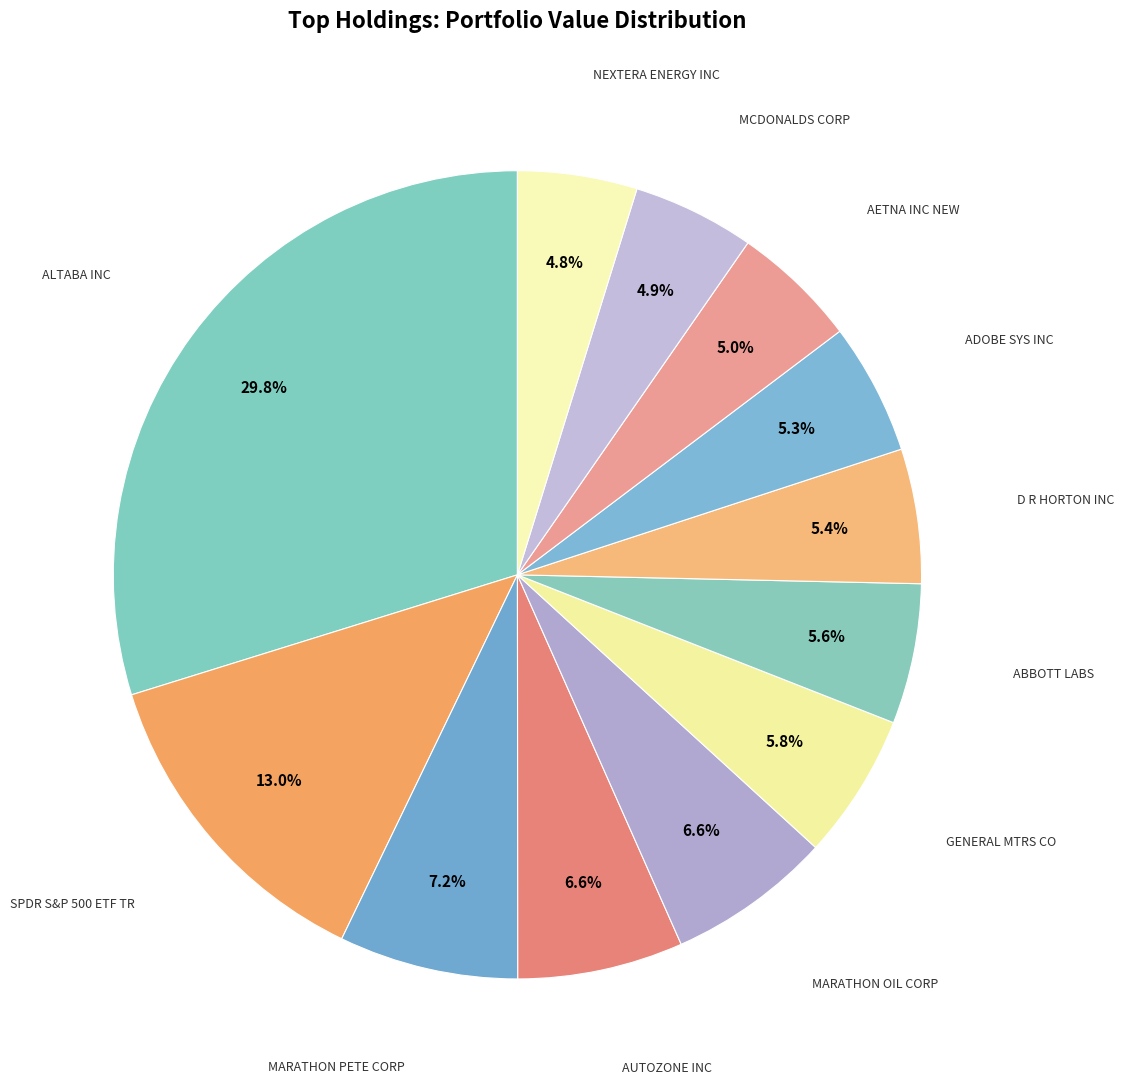

Count the number of slices in the pie.

12